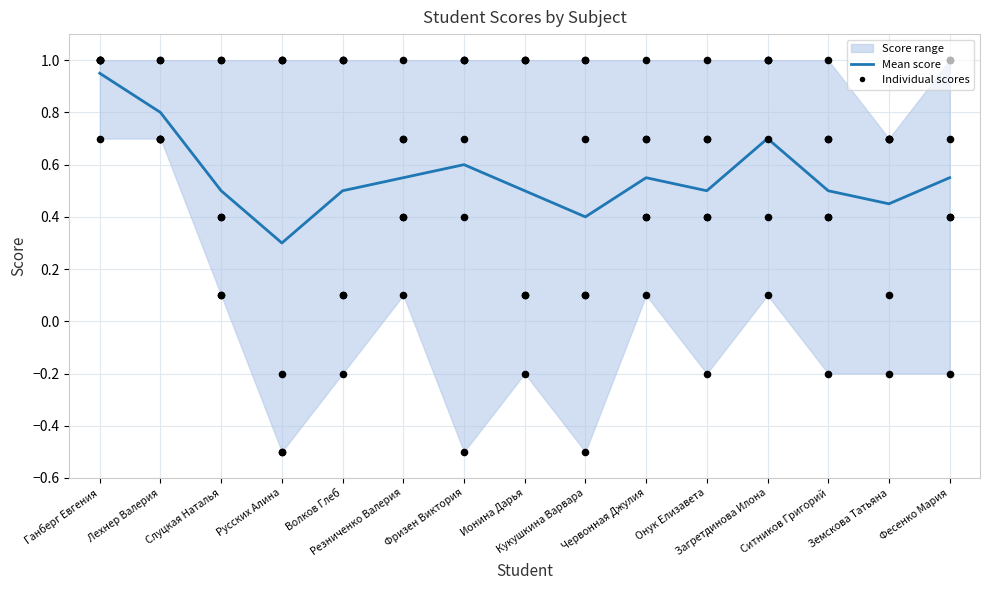

At how many categories does at least one series exceed 0?

15